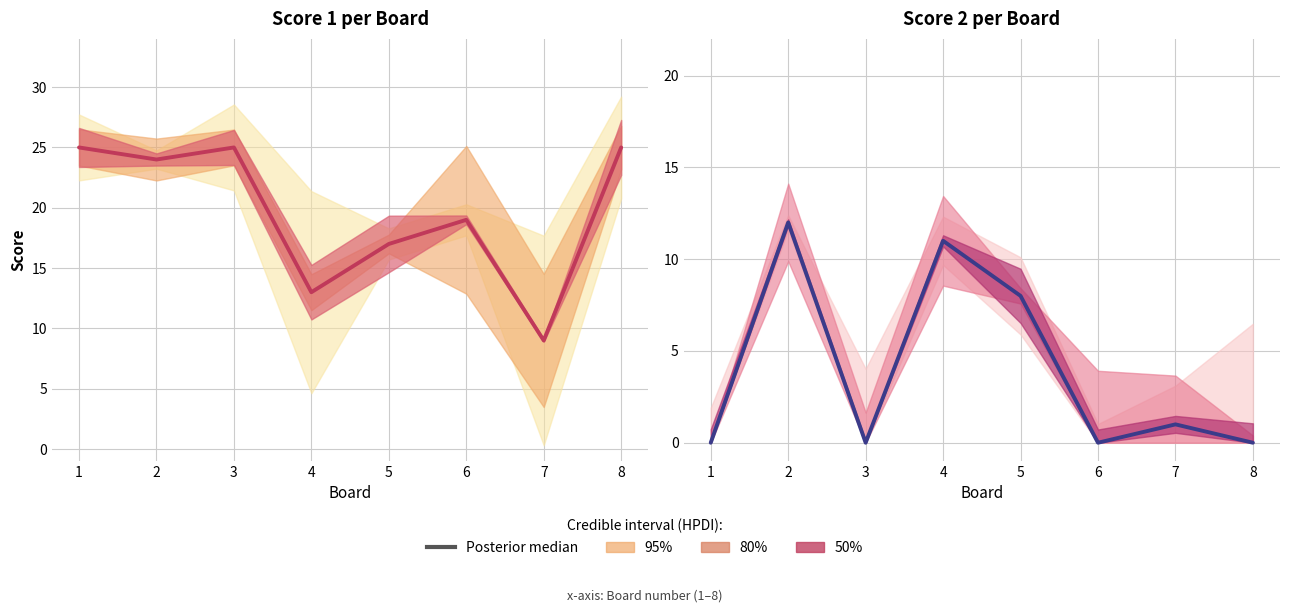

What is the average value?

4